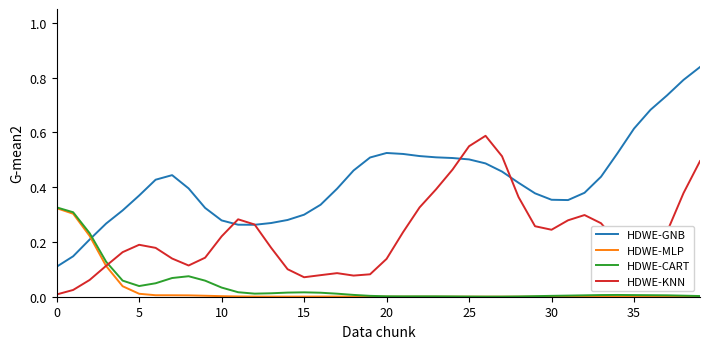

Which series has the largest total across all categories?

HDWE-GNB